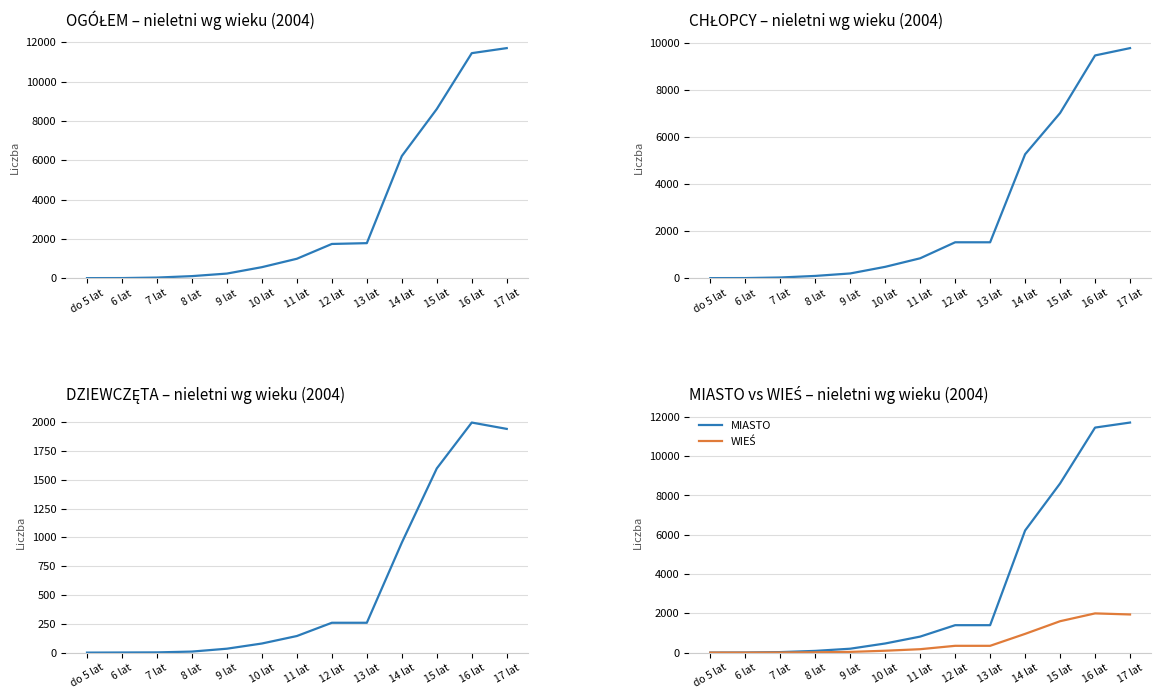

Reading left to right, transcribe all the data shown in this chart.

OGÓŁEM: 3	6	31	105	235	561	989	1742	1783	6214	8608	11451	11707
CHŁOPCY: 3	5	29	96	201	482	845	1524	1524	5260	7010	9455	9766
DZIEWCZĘTA: 0	1	2	9	34	79	144	259	259	954	1598	1996	1941
MIASTO: 2	6	26	88	199	465	815	1396	1396	6214	8608	11451	11707
WIEŚ: 1	0	5	17	36	96	174	346	346	954	1598	1996	1941